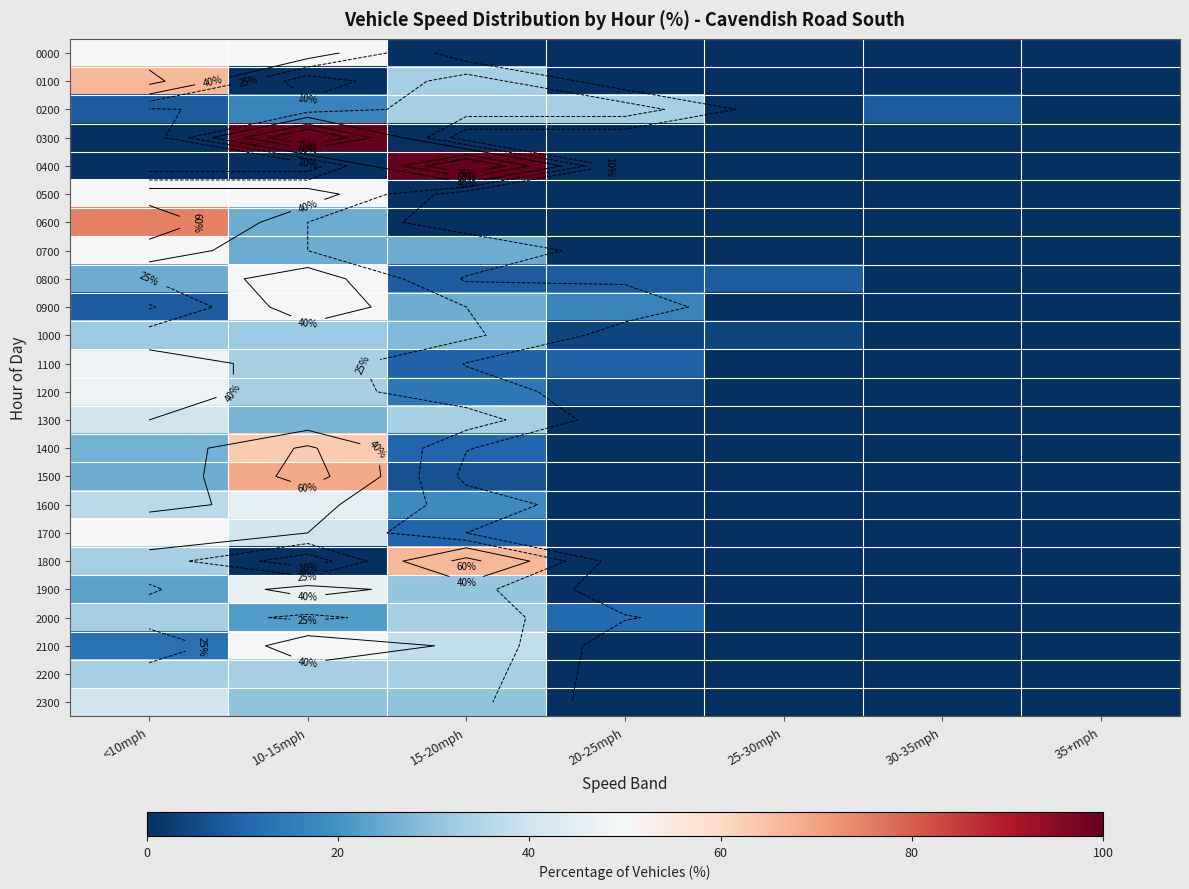

Which series changed the most between 25-30mph and 35+mph?

0800